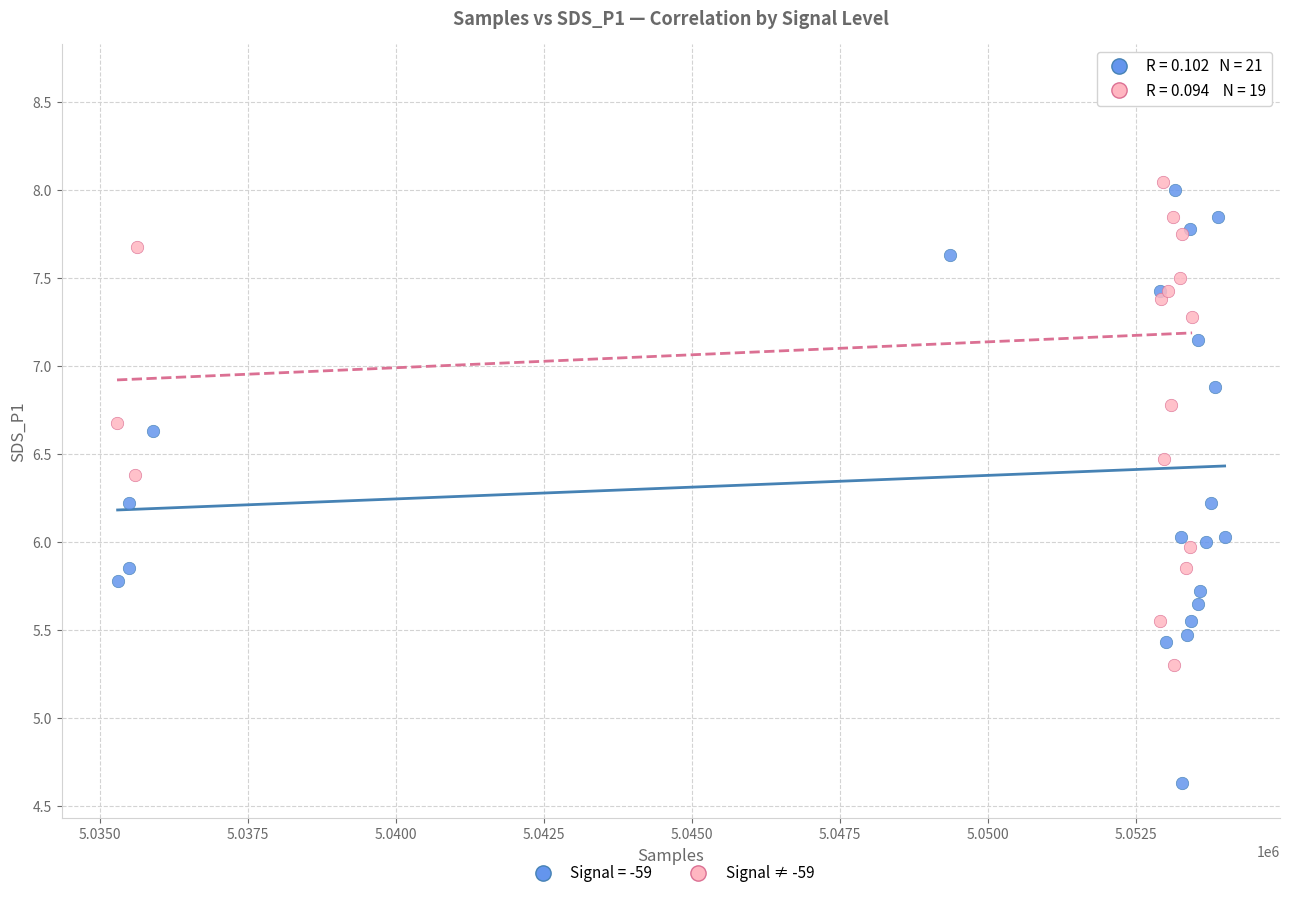

Which series contains the lowest Y value?

Signal = -59